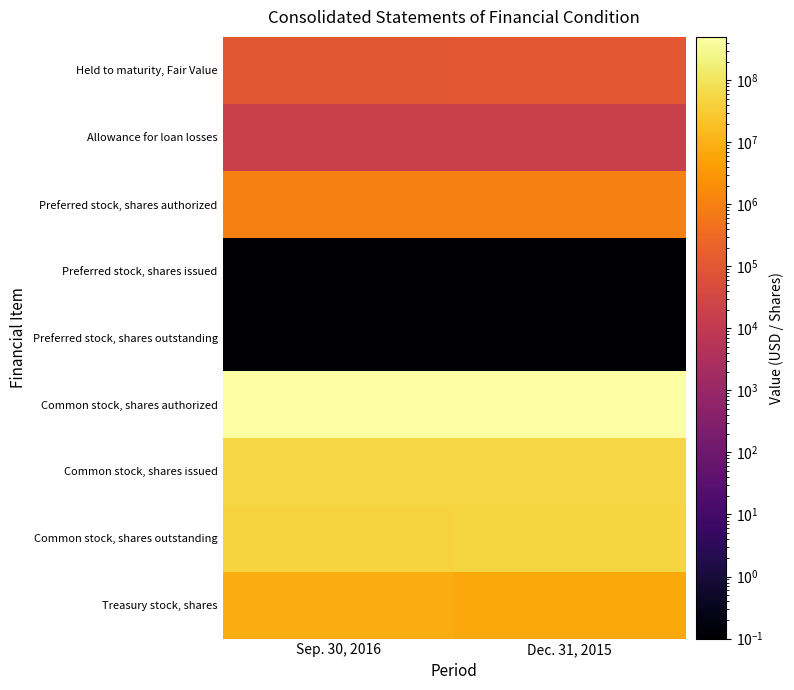

Which series has the widest spread of values?

Common stock, shares outstanding